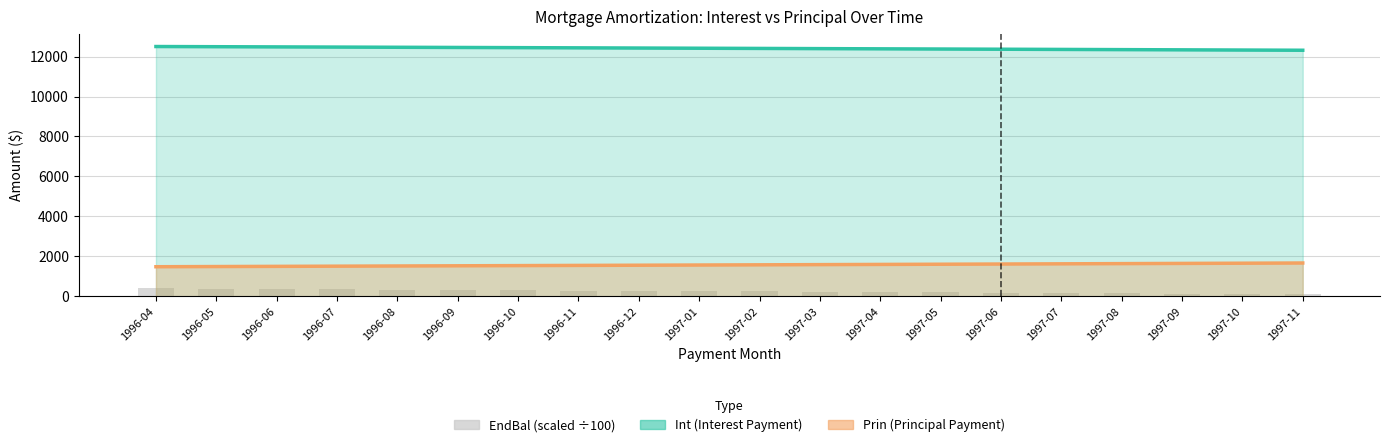

Which label corresponds to the largest value in the chart?

1996-04